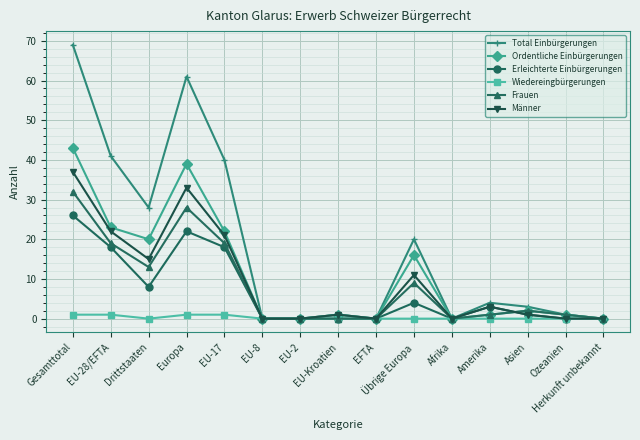

List the series in order of their peak value, lowest first.

Wiedereingbürgerungen, Erleichterte Einbürgerungen, Frauen, Männer, Ordentliche Einbürgerungen, Total Einbürgerungen